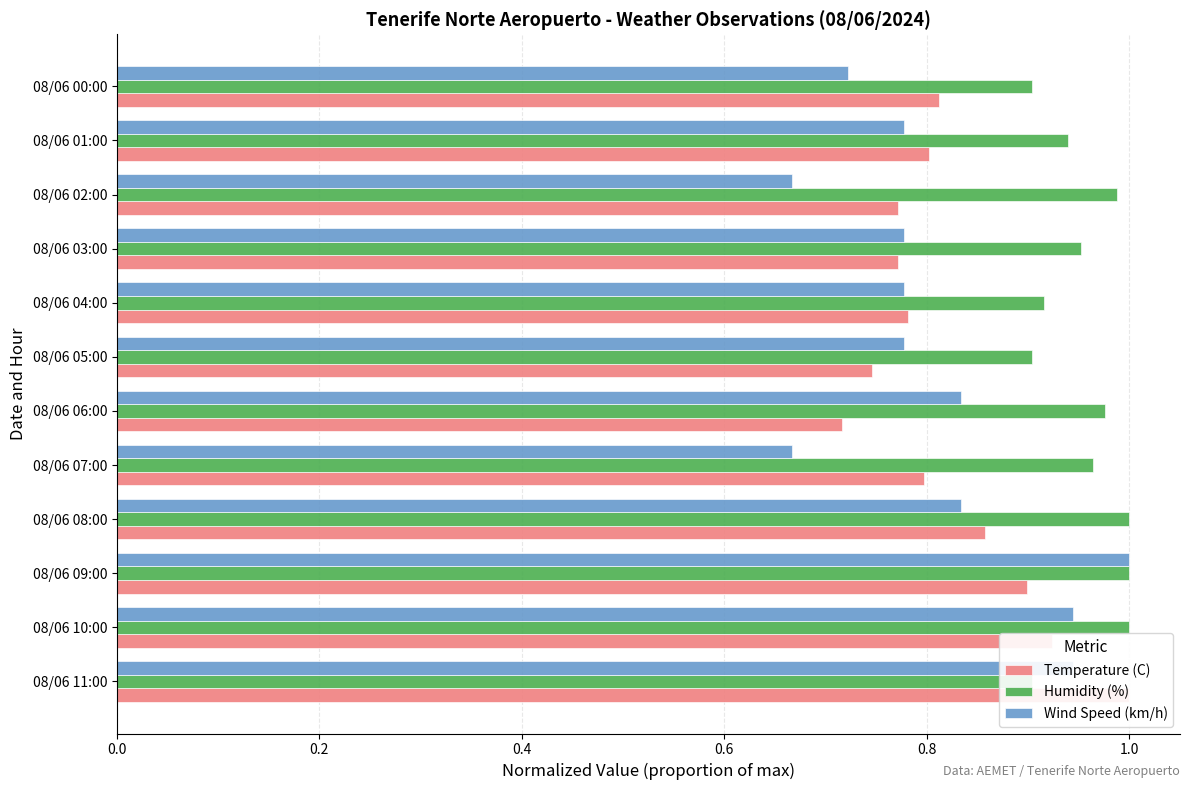

What is the sum of all Humidity (%) values?

11.4